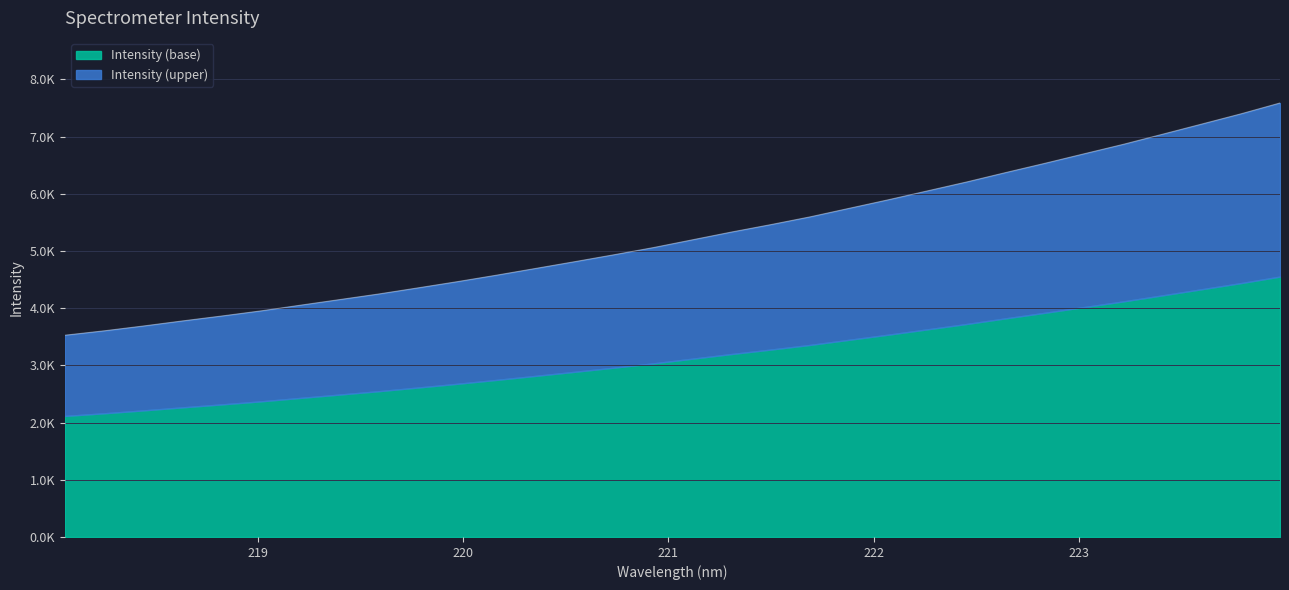

Read the value at 223.0264.

6698.2